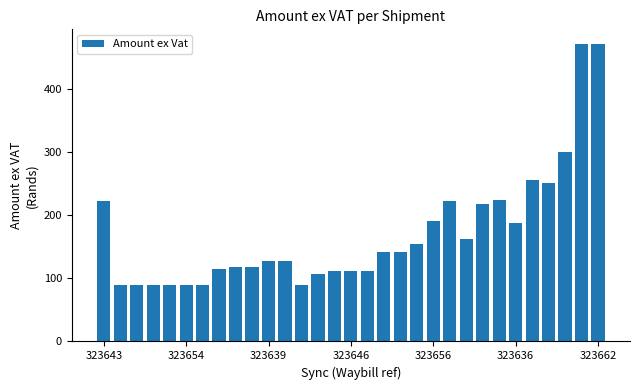

What is the greatest value displayed?

470.8